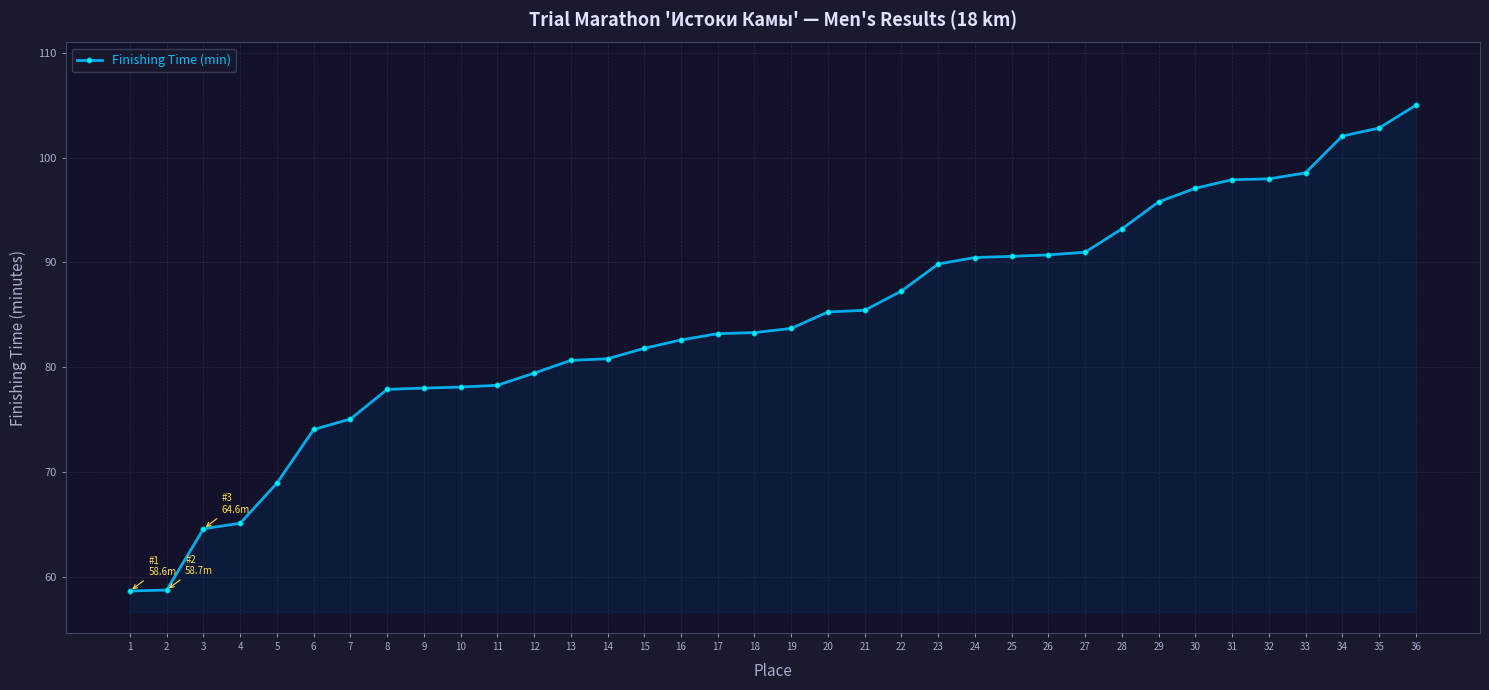

The value at 20 is 17.2. True or false?

False